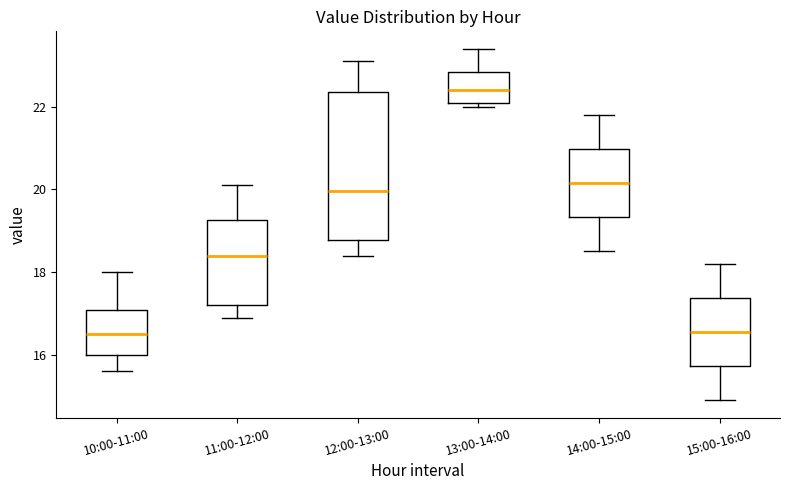

Which box is the tallest, from its lower edge to its upper edge?

12:00-13:00